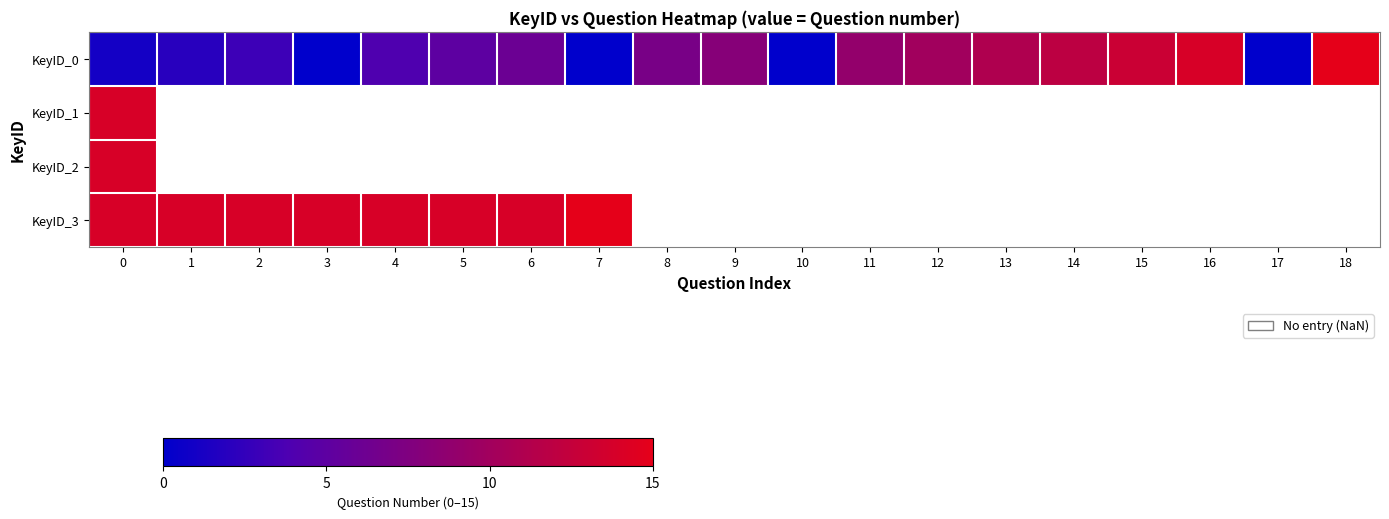

How many positive values does the KeyID_1 series have?

1